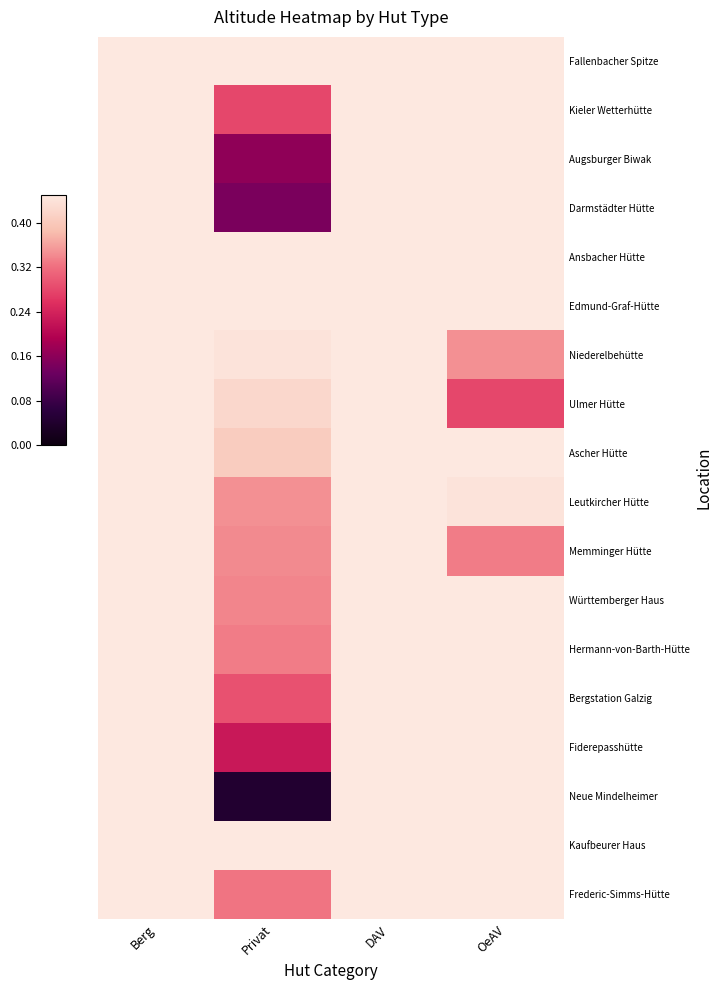

How many data points does each series have?

4